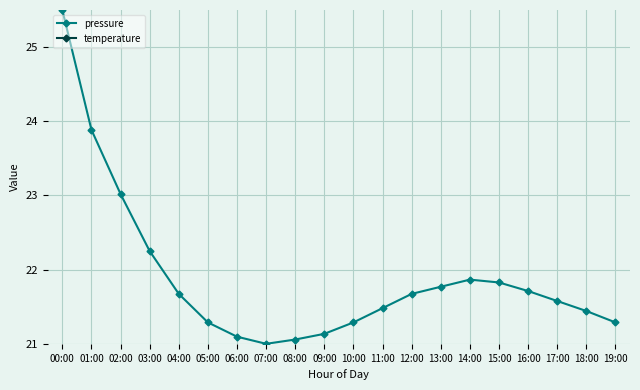

True or false: temperature has more than 0 points higher than both neighbors.

True